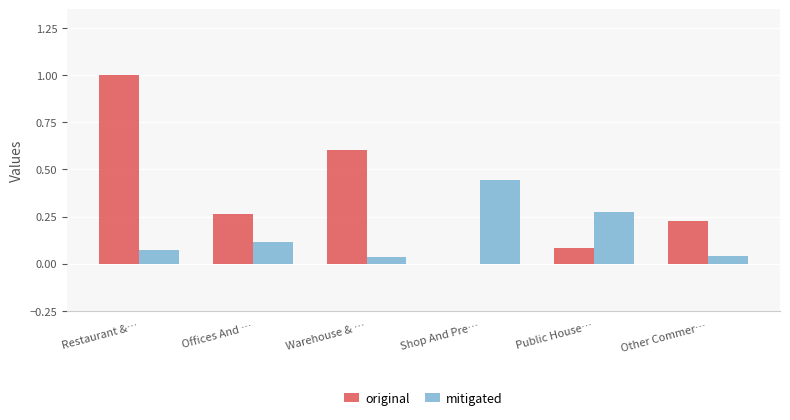

What is the sum of all original values?

2.2